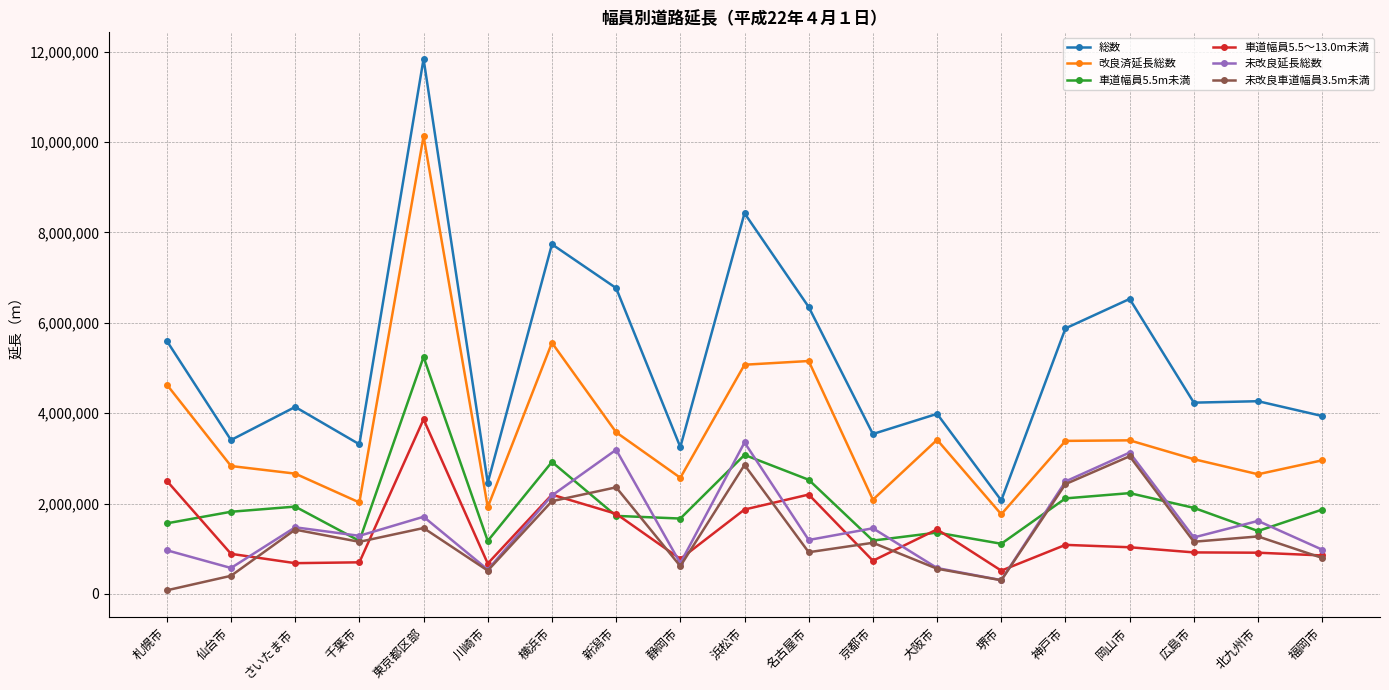

Count the number of categories in the chart.

19